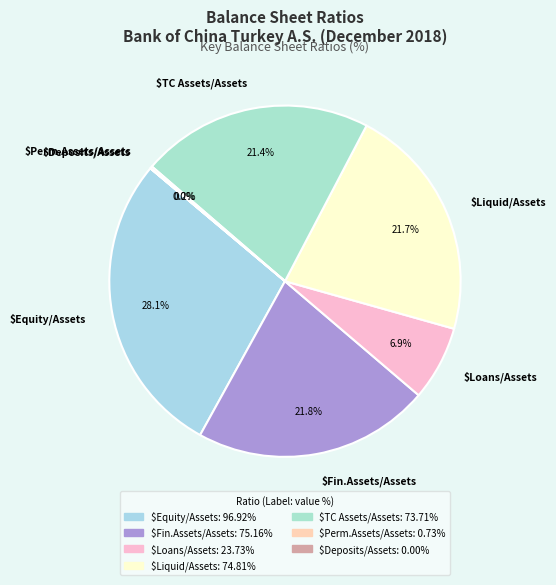

What is the largest slice in the pie chart?

$Equity/Assets